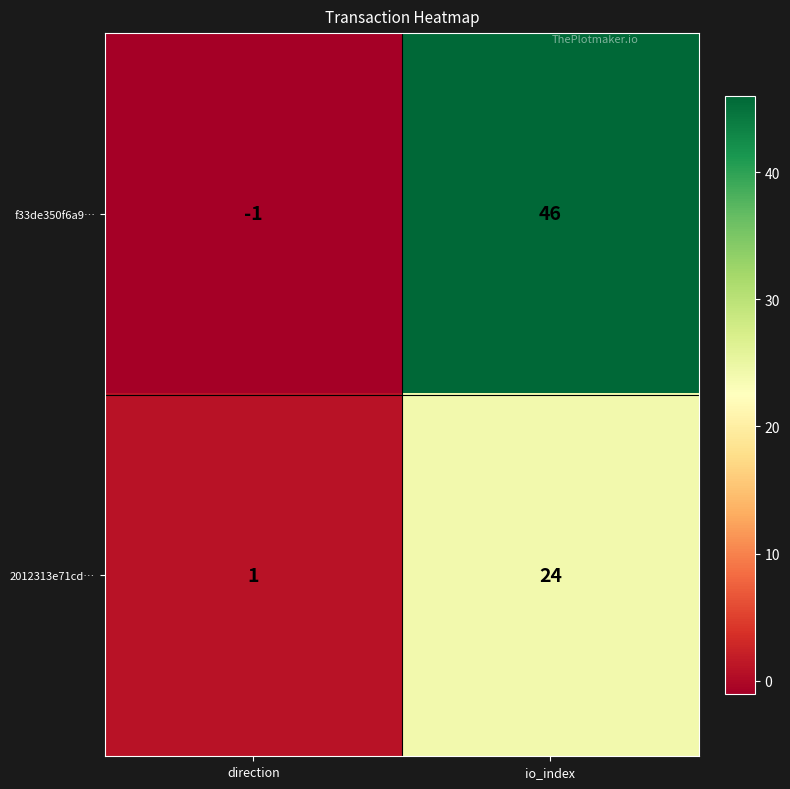

At io_index, list the series in order from smallest to largest.

2012313e71cd…, f33de350f6a9…